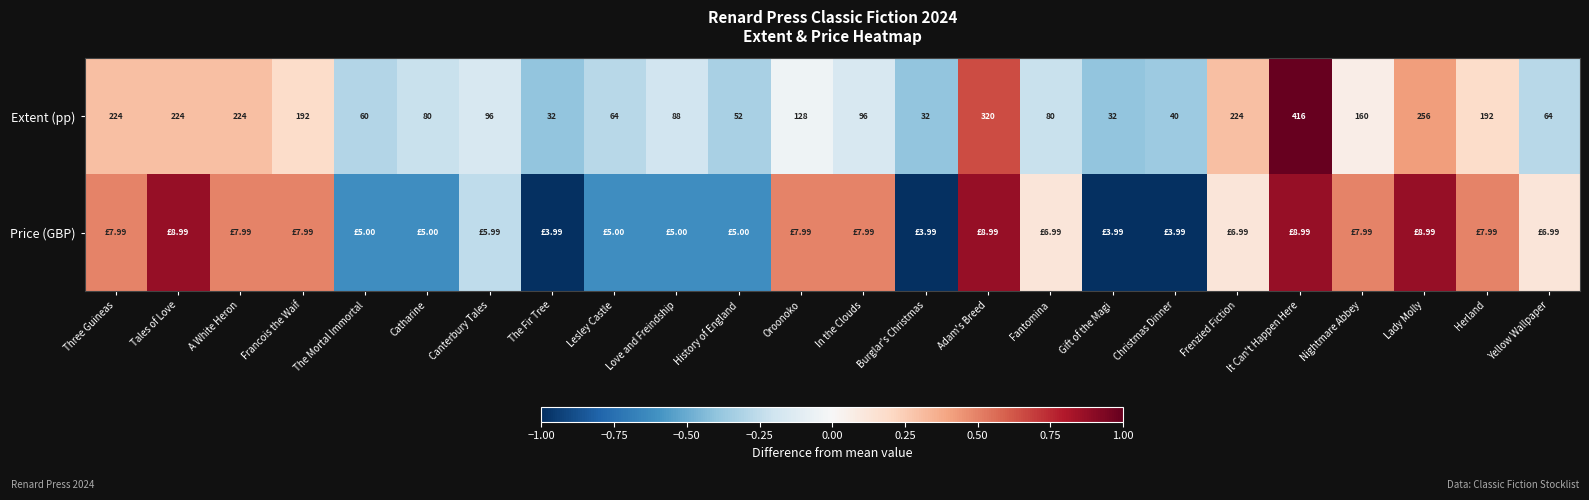

At which label does Extent (pp) first exceed 96?

Three Guineas